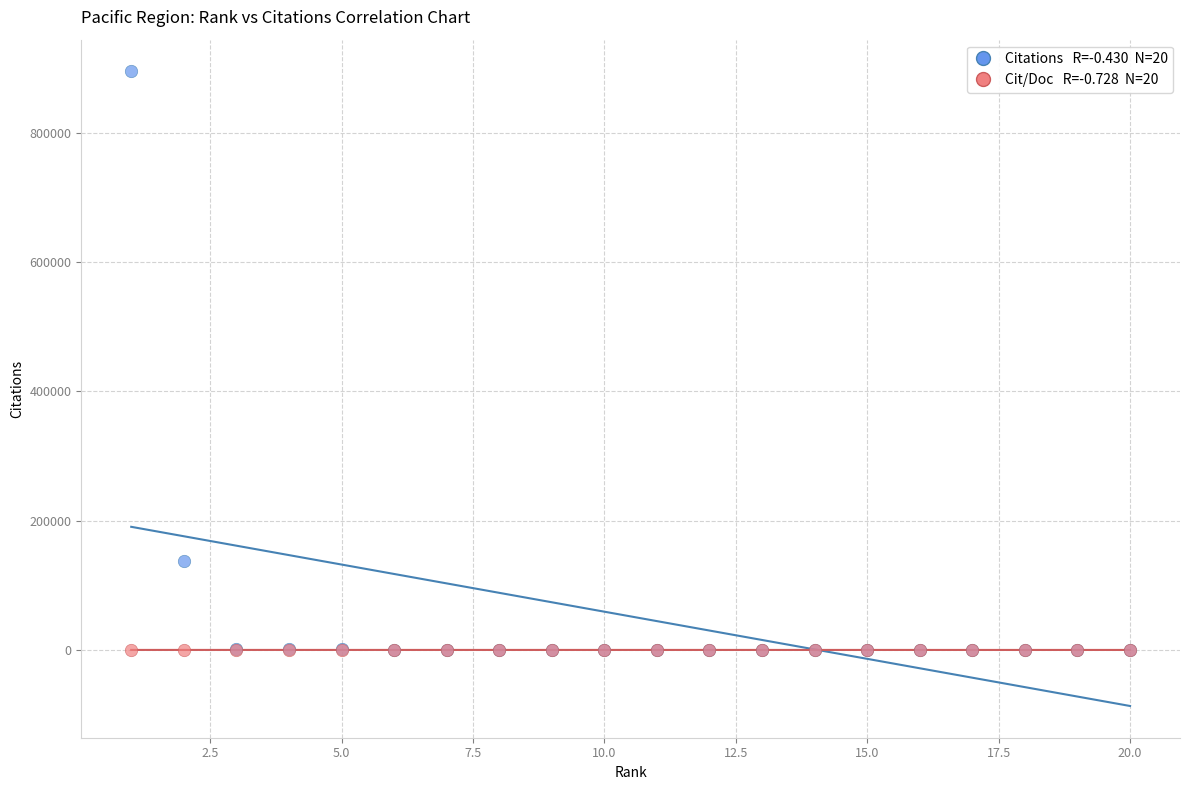

Across all series, what Y value is closest to 447610?

137814.0